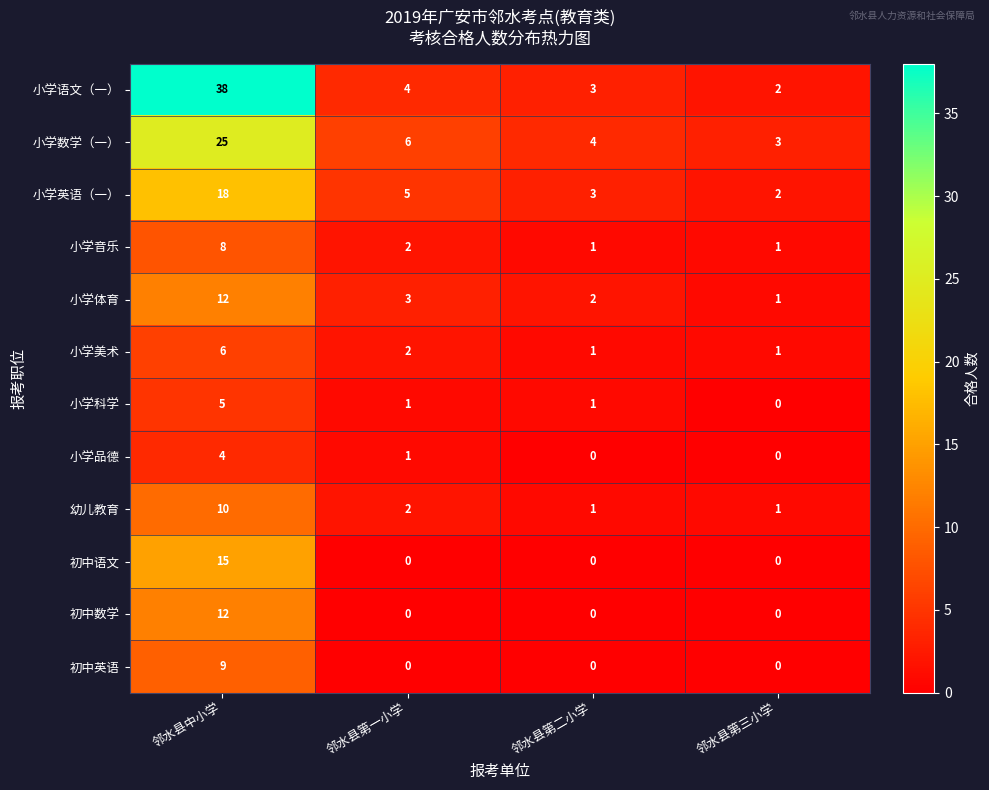

Which series has the largest total across all categories?

小学语文（一）